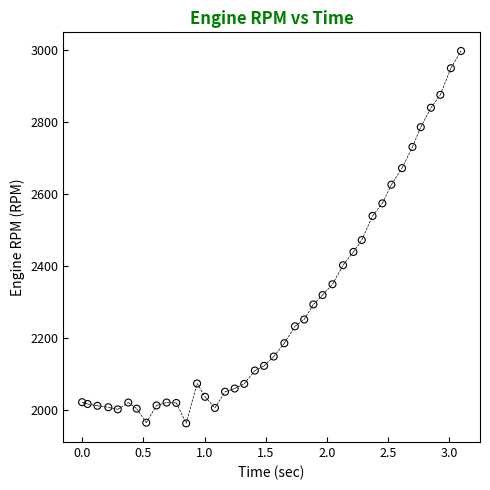

What is the range of Y values (max minus min)?

1036